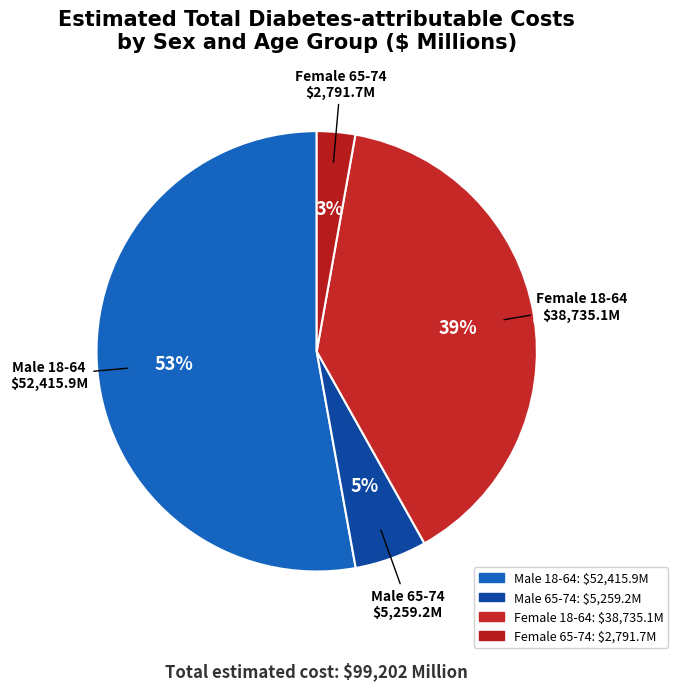

Which slice is the smallest?

Female 65-74